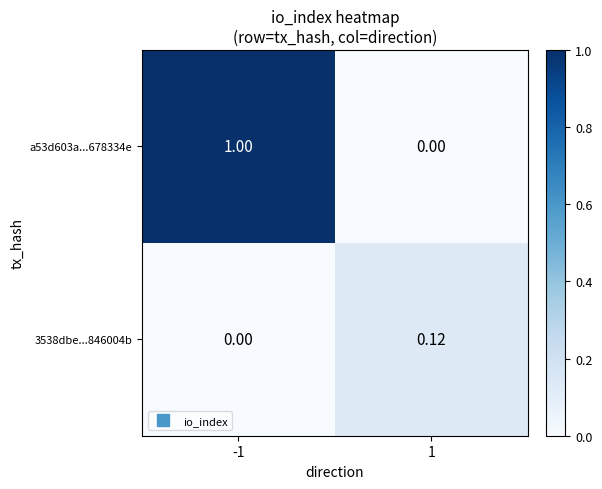

Is the value of a53d603a...678334e at -1 greater than the value of 3538dbe...846004b at 1?

Yes